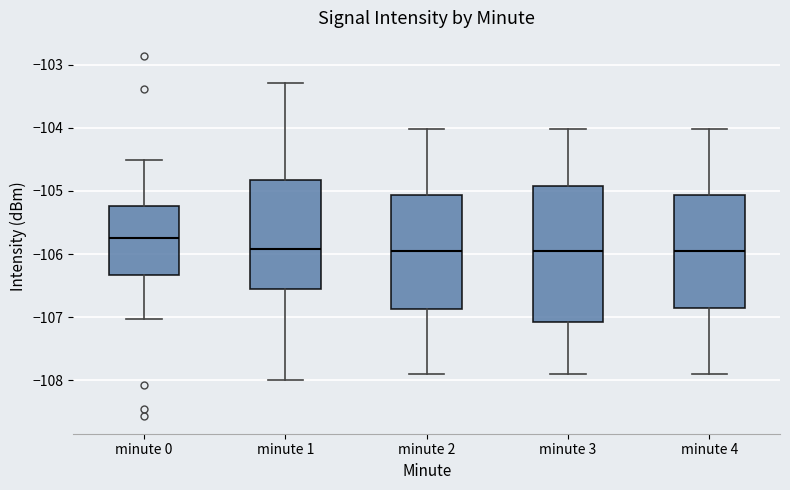

Which box's median line is the highest?

minute 0